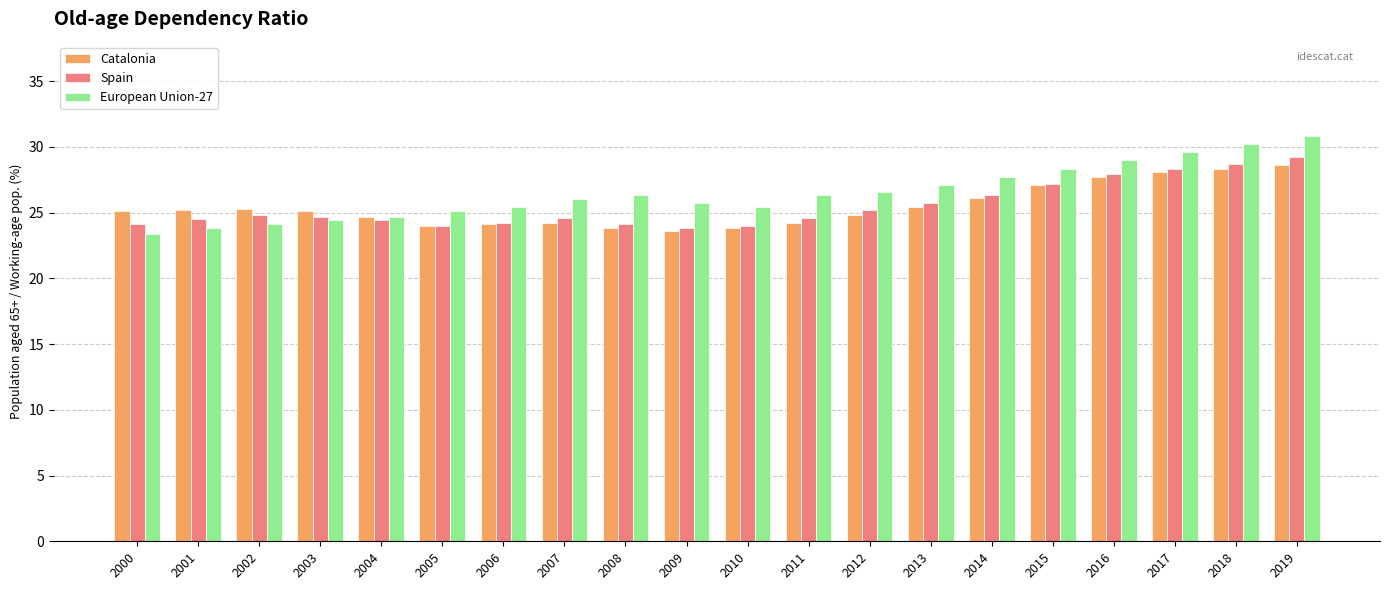

Which label corresponds to the largest value in the chart?

2019